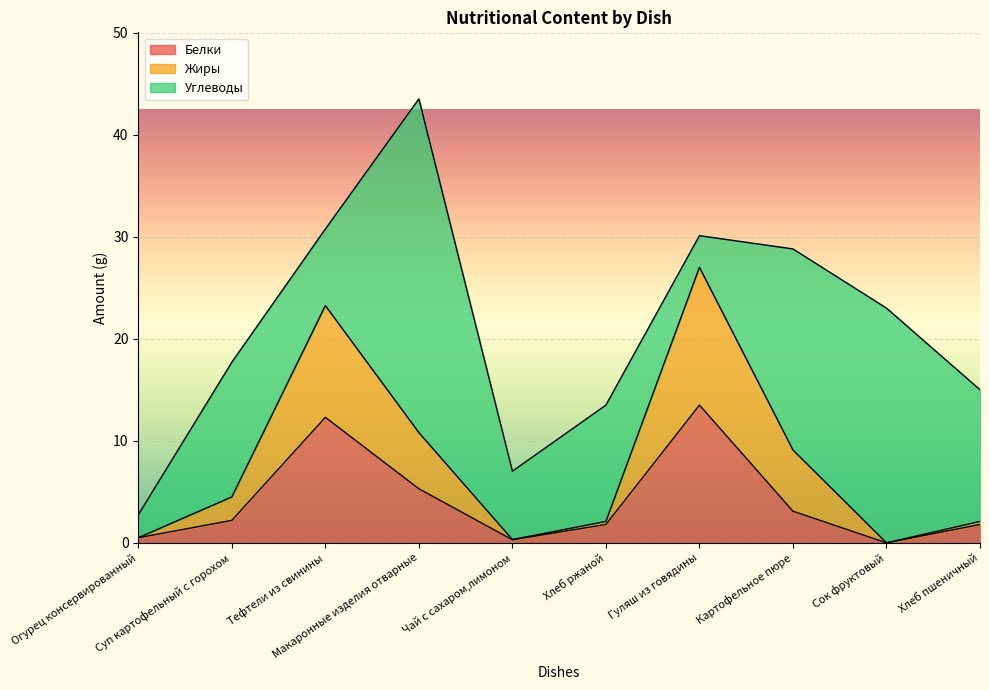

What is the highest value of the Белки series?

13.5